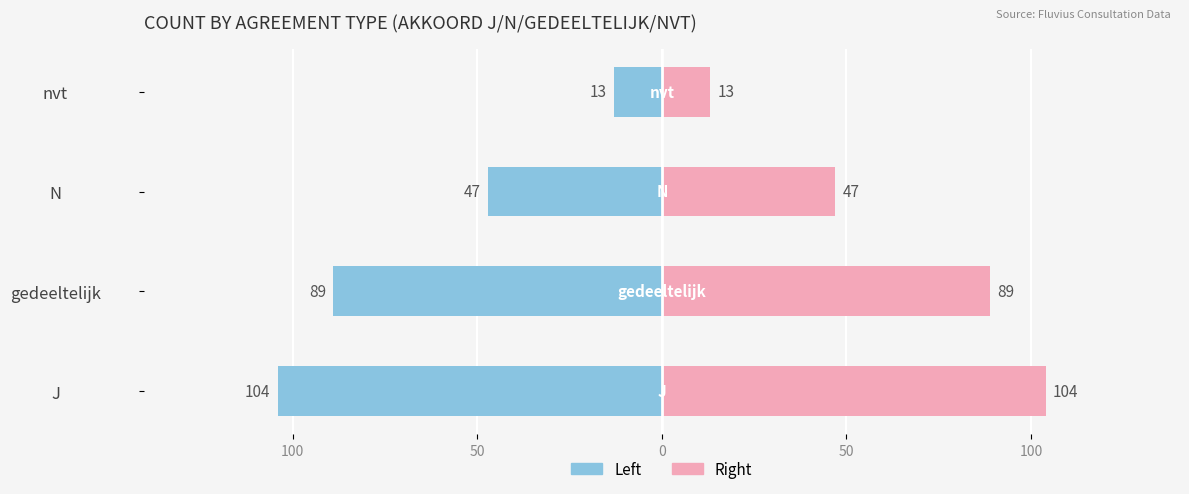

What is the difference between the maximum and minimum values in the Count (left) series?

91